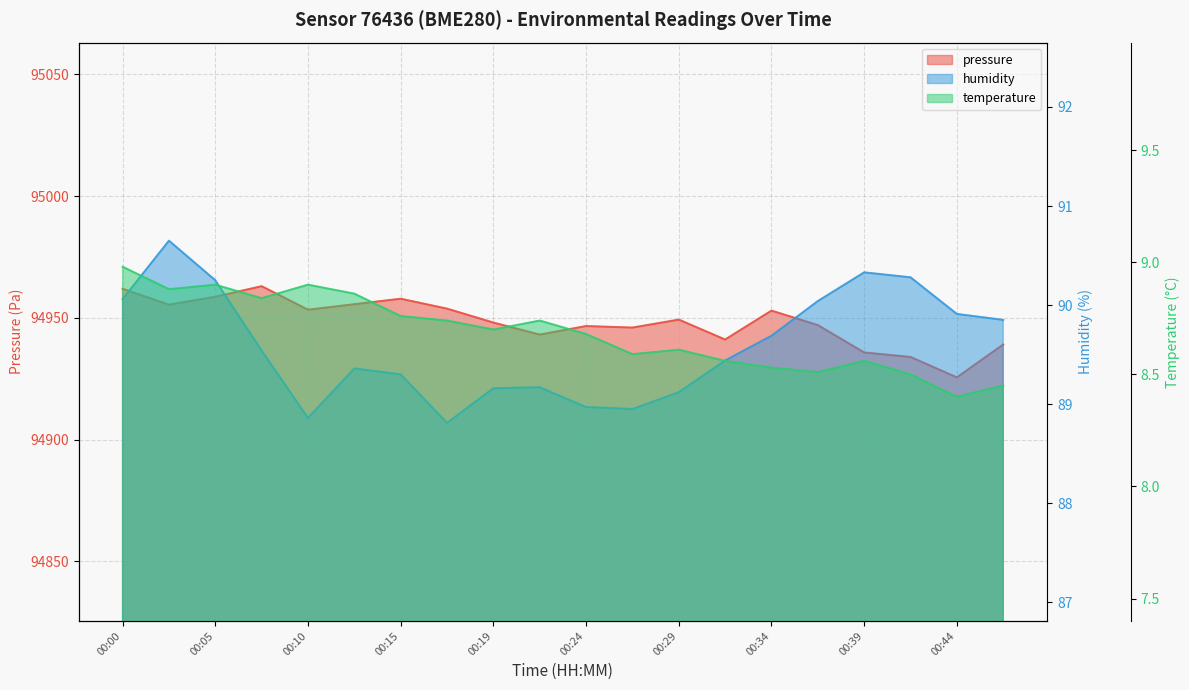

What value does the humidity series have at 00:10?

88.9